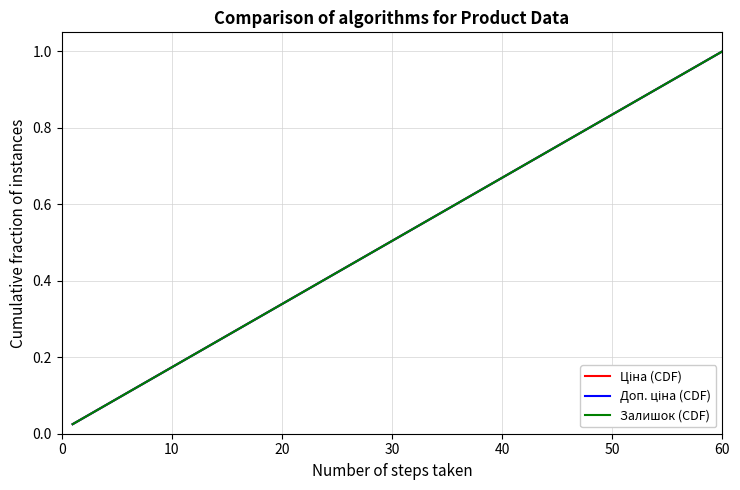

Is this an area chart (filled region under the line)?

No